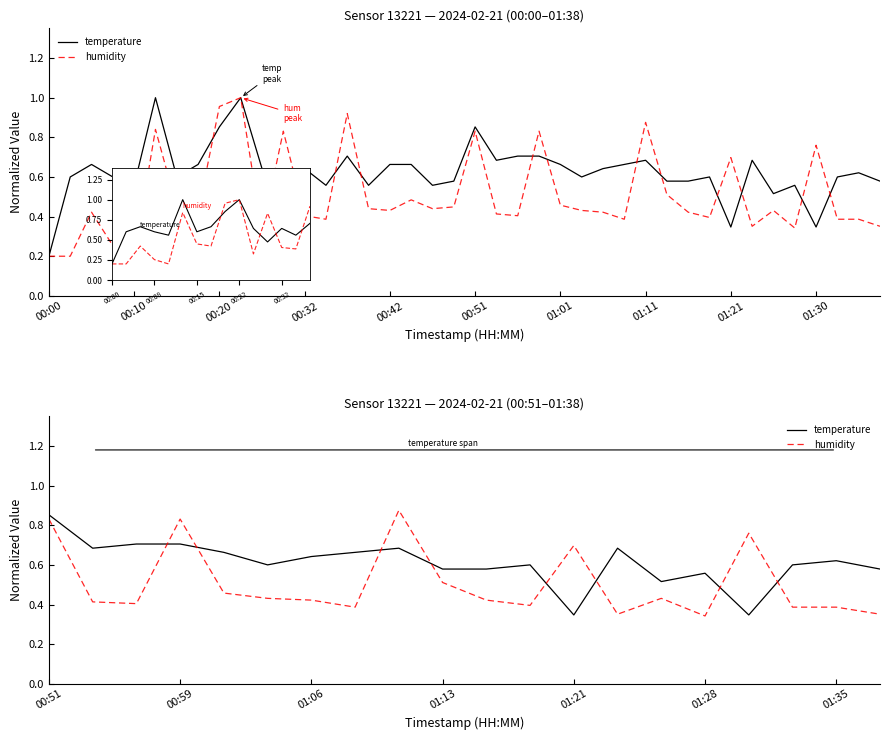

What is the difference between the maximum and minimum values in the humidity series?

0.8